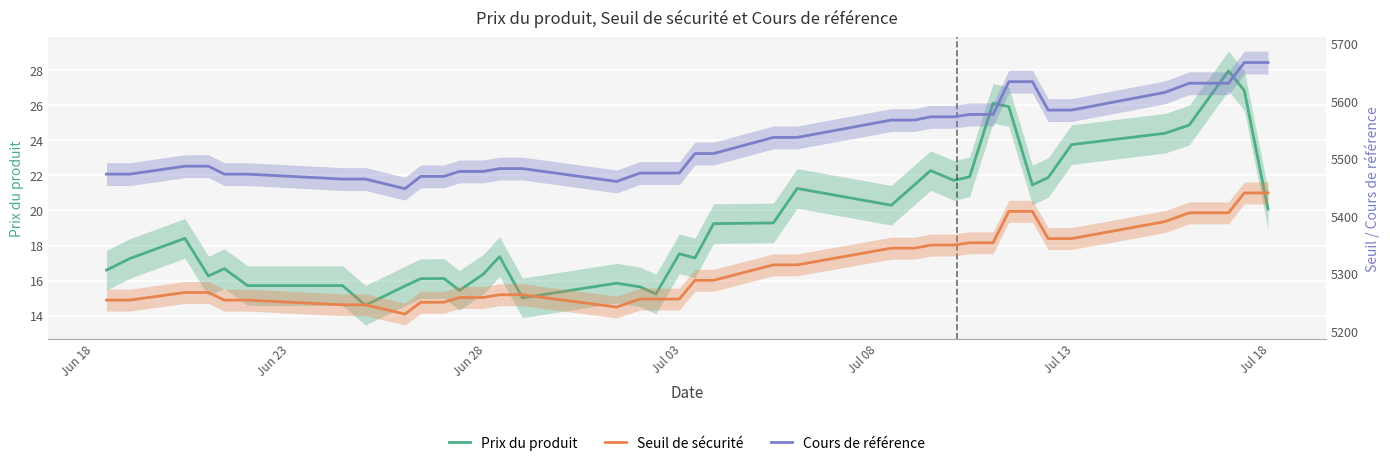

In Prix du produit, how many points are higher than both neighbors (excluding endpoints)?

10